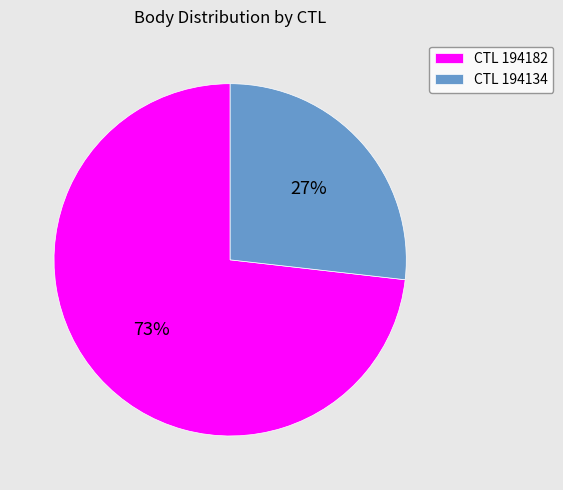

To the nearest percent, what is the difference between the largest and smallest slice percentages?

46%